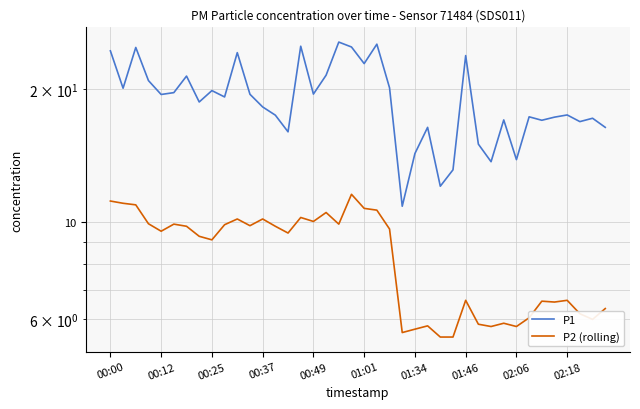

How many values in the P2 (rolling) series exceed 9?

23